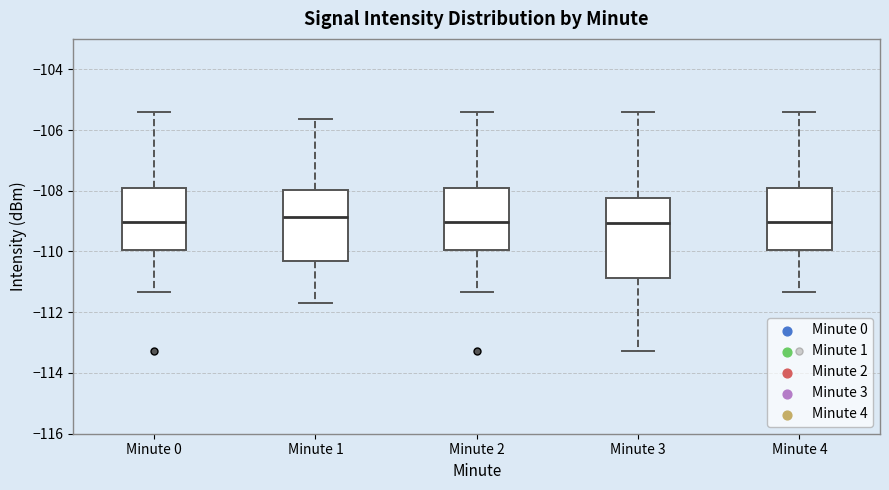

Where does the median line of the box for Minute 2 sit on the y-axis? The values are not printed on the chart, so give them approximately, as read against the axis.

-109.0